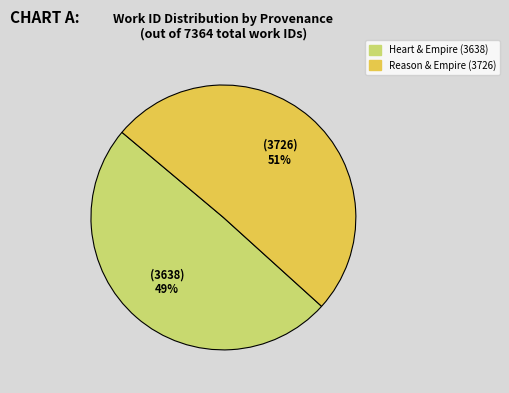

Does any single category account for the majority?

Yes